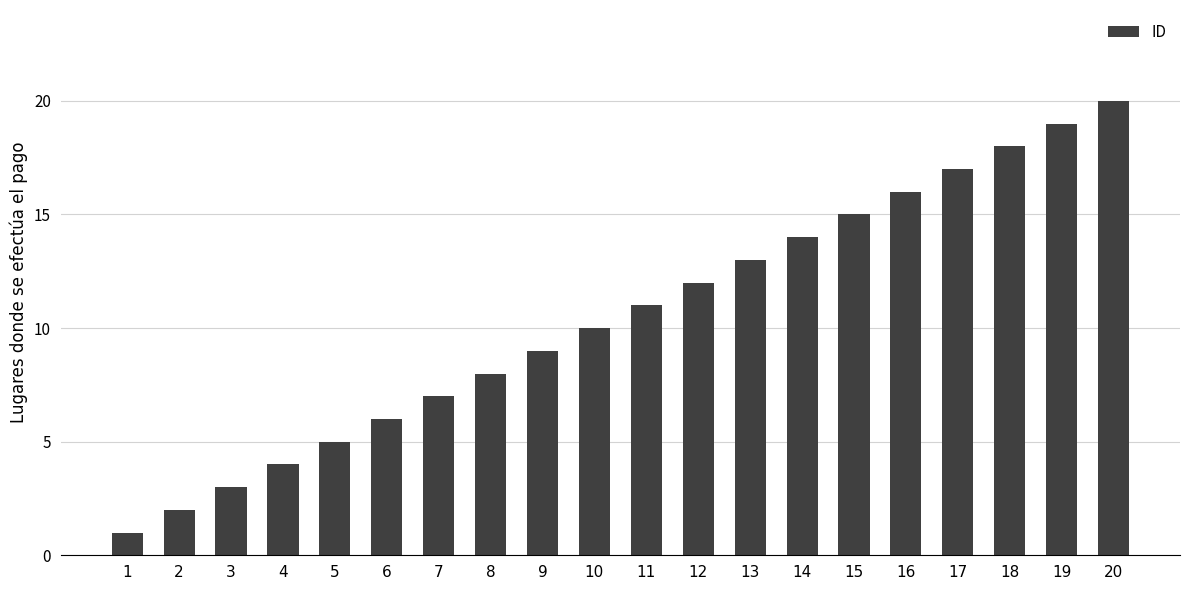

What is the change in value from 7 to 13?

+6